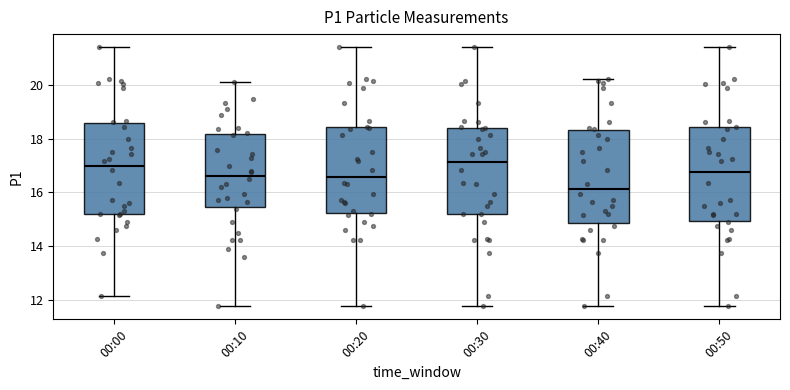

Reading left to right, transcribe this box plot: for each box, give where its median line is, the range the box spans, and where its two whiskers end, as read against the y-axis. The values are not printed on the chart, so give them approximately, as read against the axis.

00:00: median 17.0, box 15.2 to 18.6, whiskers 12.2 to 21.4
00:10: median 16.6, box 15.4 to 18.2, whiskers 11.8 to 20.2
00:20: median 16.6, box 15.2 to 18.4, whiskers 11.8 to 21.4
00:30: median 17.2, box 15.2 to 18.4, whiskers 11.8 to 21.4
00:40: median 16.2, box 14.8 to 18.4, whiskers 11.8 to 20.2
00:50: median 16.8, box 15.0 to 18.4, whiskers 11.8 to 21.4